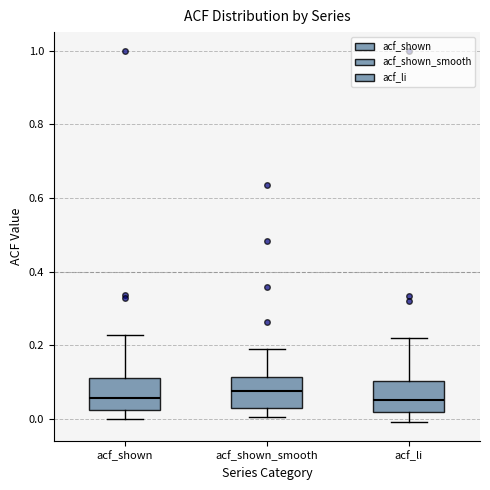

Reading left to right, read every box against the y-axis: the position of its median line, the range the box covers, and the ends of its whiskers. The values are not printed on the chart, so give them approximately, as read against the axis.

acf_shown: median 0.06, box 0.02 to 0.12, whiskers 0.00 to 0.22
acf_shown_smooth: median 0.08, box 0.04 to 0.12, whiskers 0.00 to 0.20
acf_li: median 0.06, box 0.02 to 0.10, whiskers 0.00 to 0.22